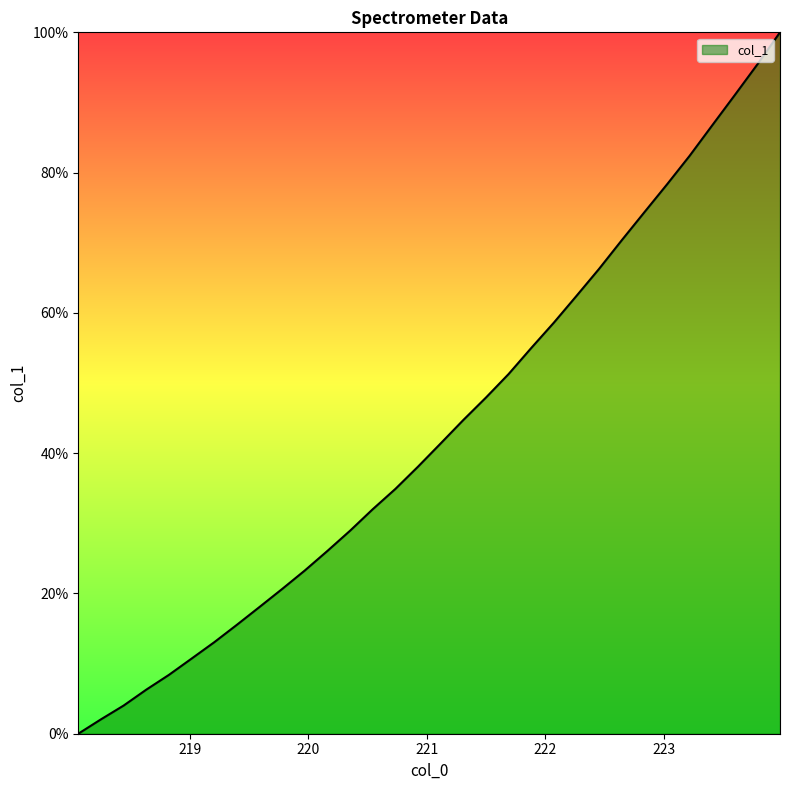

What is the difference between the maximum and minimum values?

100.0